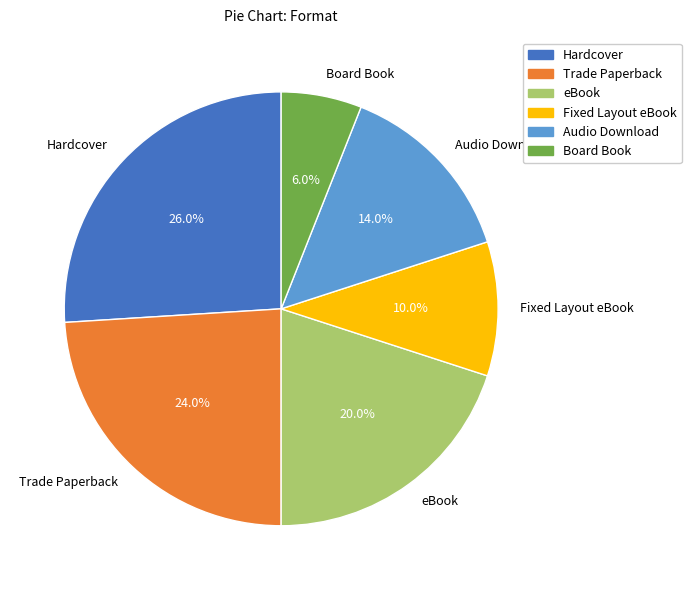

How many slices are in this pie chart?

6